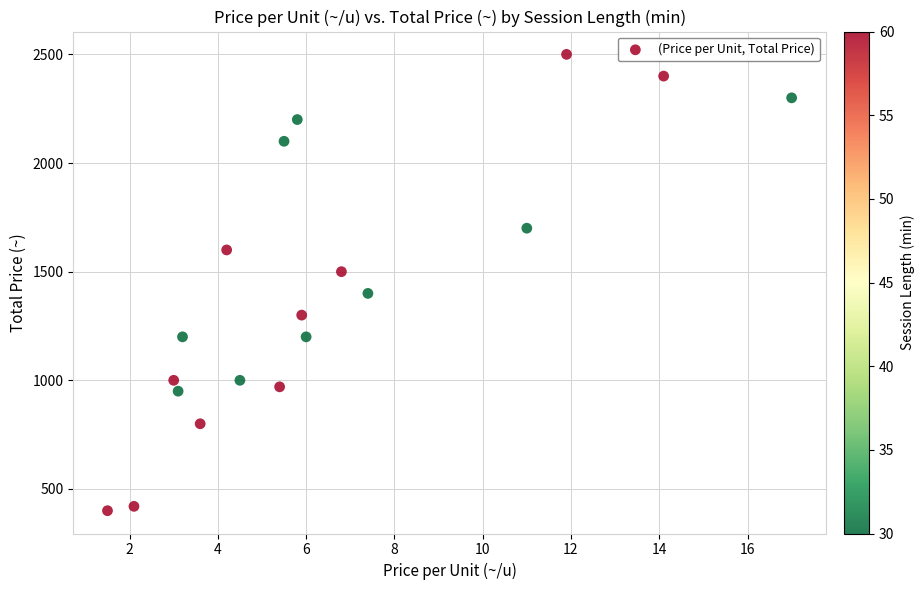

What is the range of Y values (max minus min)?

2100